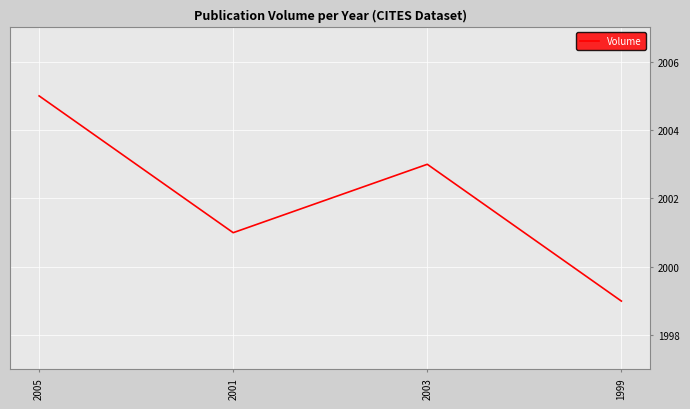

The chart shows a value of 1172 at 1999. True or false?

False